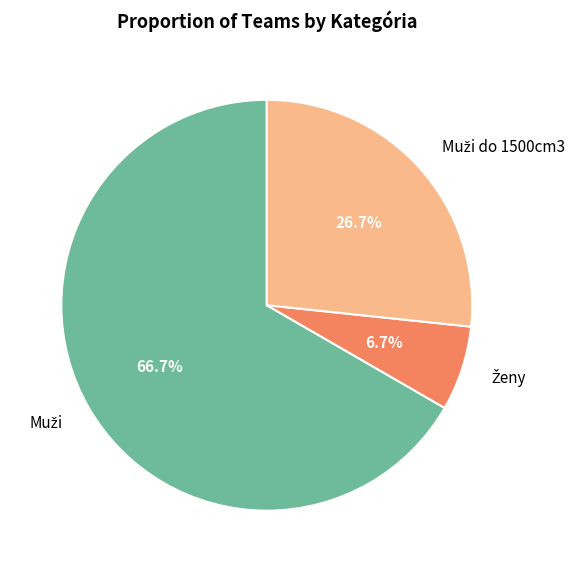

To the nearest percent, what is the difference between the largest and smallest slice percentages?

60%